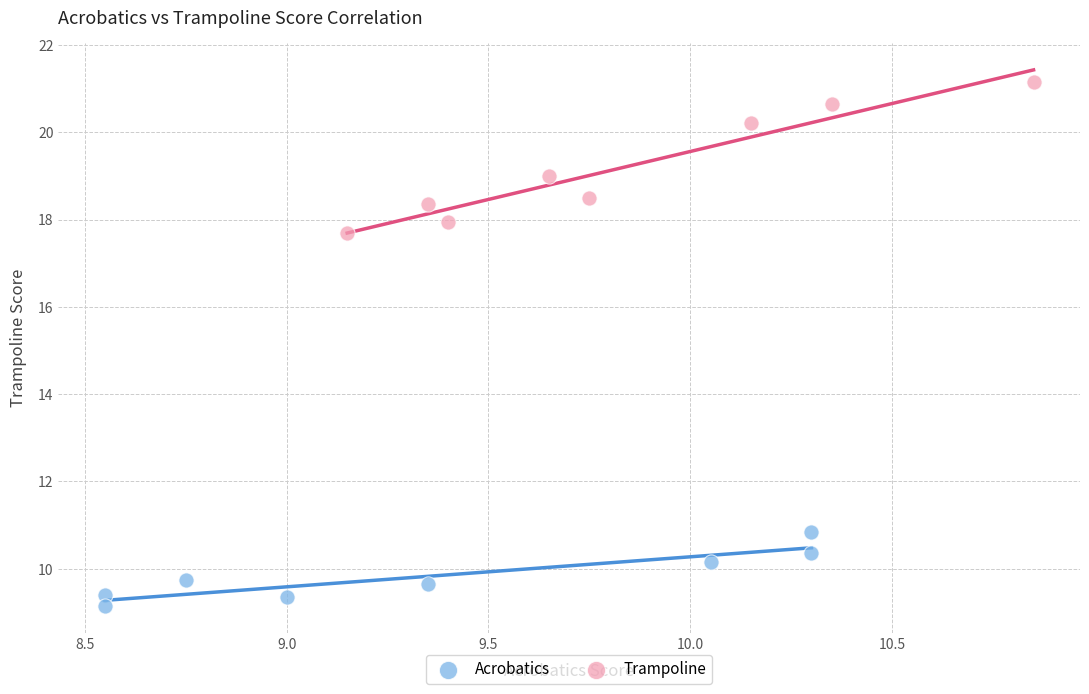

Which series has the widest spread of Y values?

Trampoline